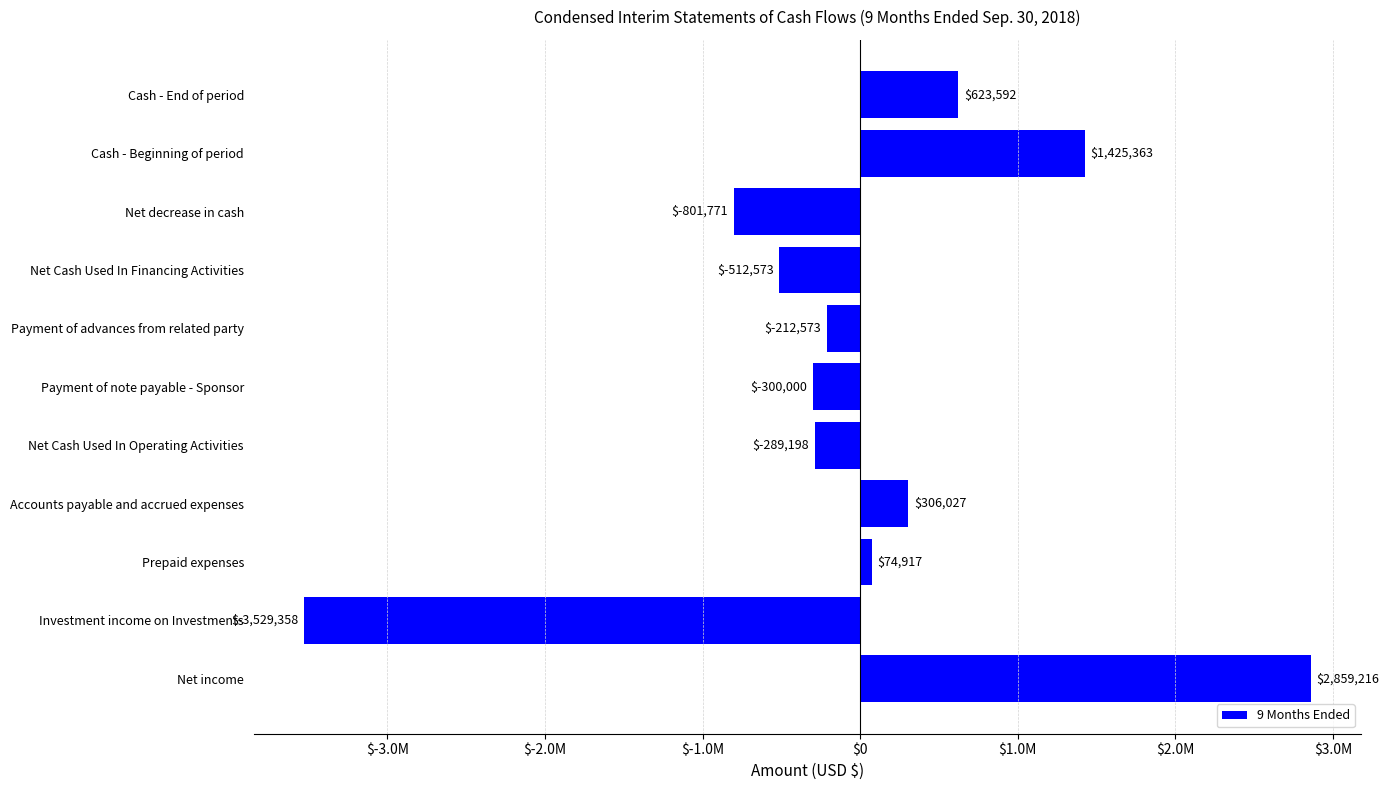

How many values are below zero?

6